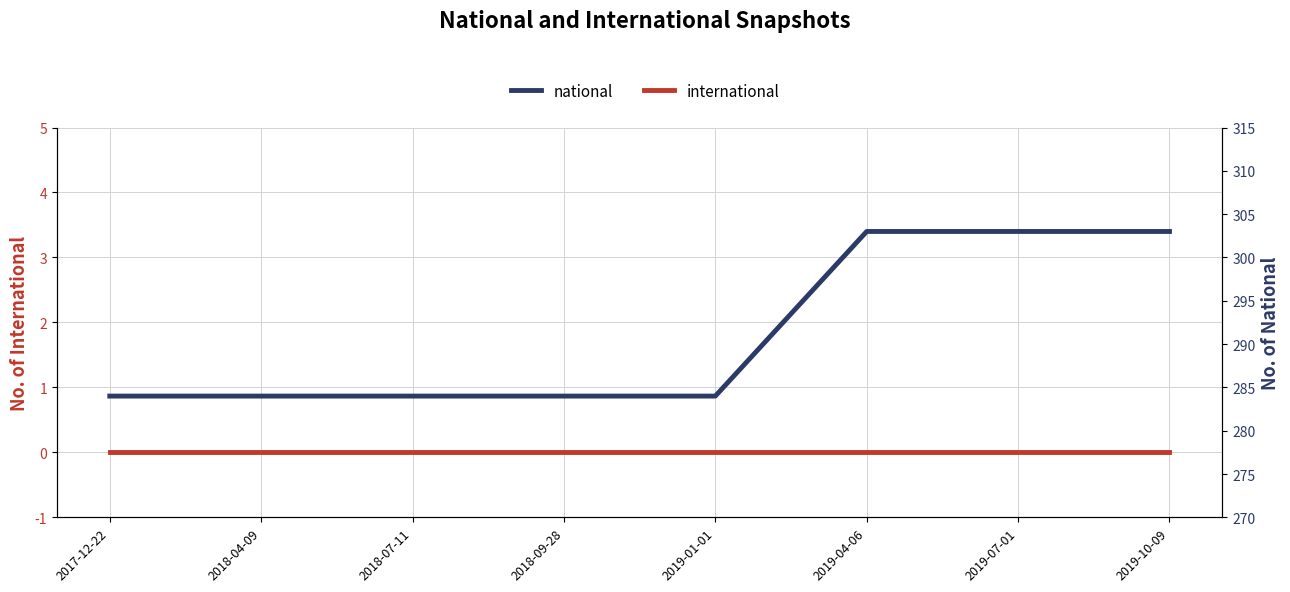

True or false: national and international cross at least once.

False